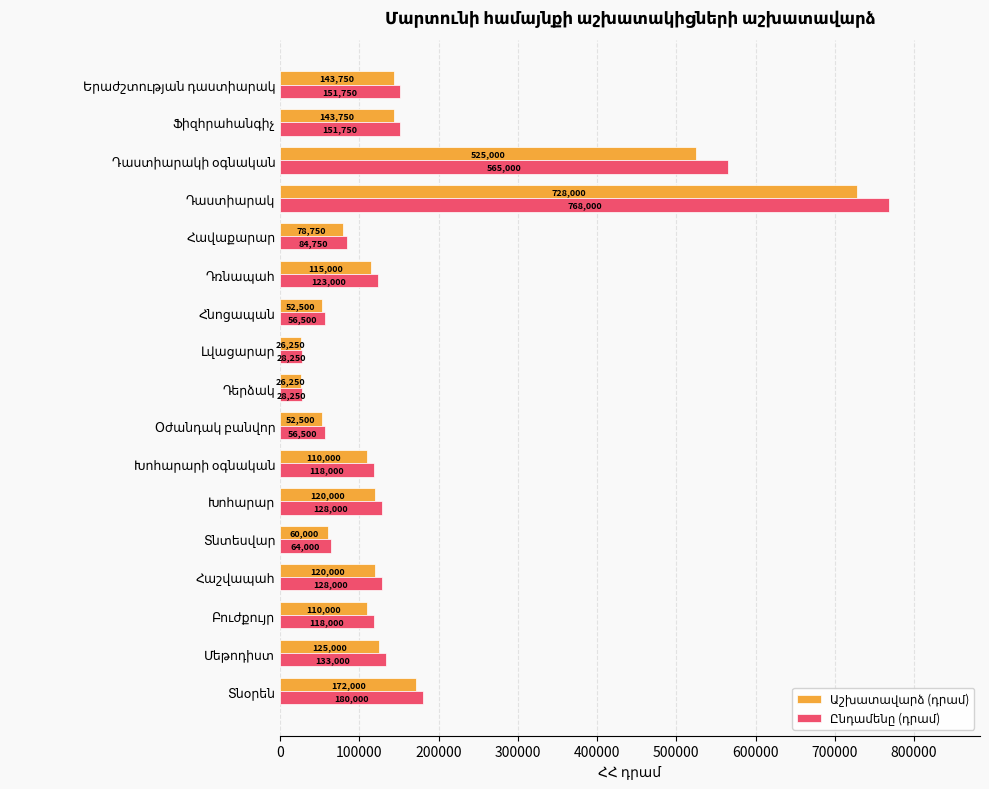

What is the maximum value shown in the chart?

768000